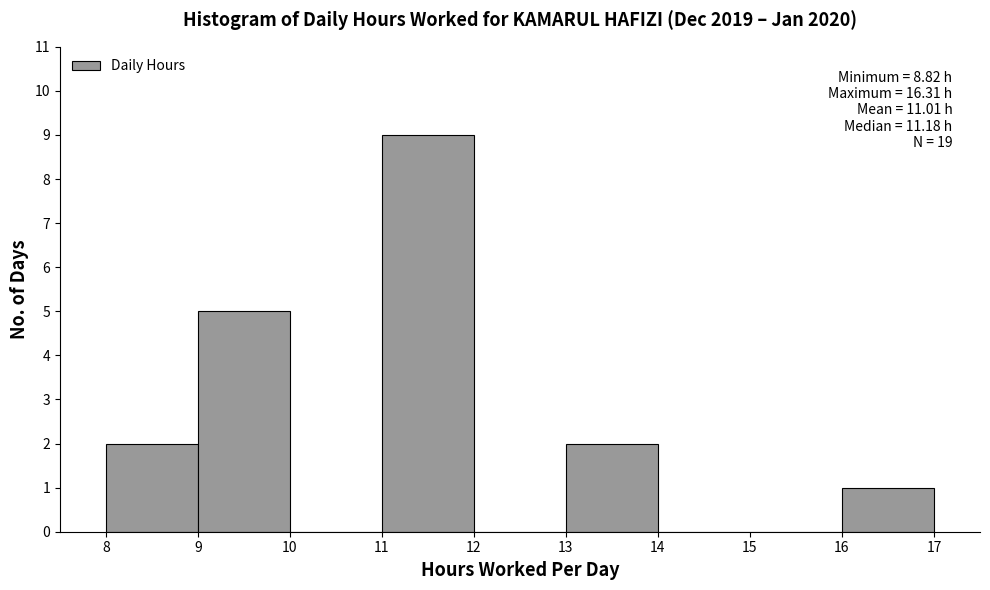

Which range on the x-axis has the tallest bar?

11 to 12